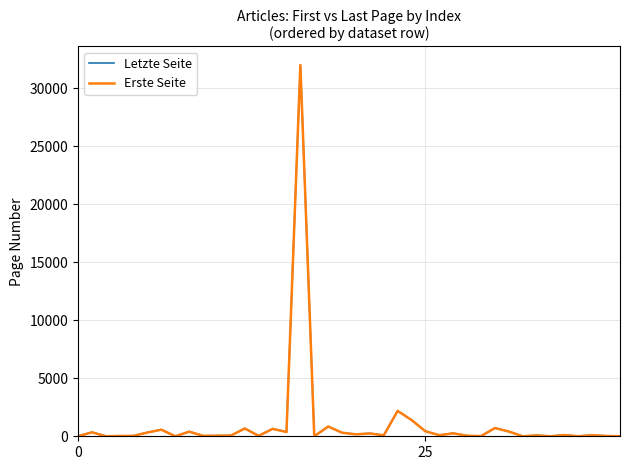

What is the highest value of the Letzte Seite series?

32007